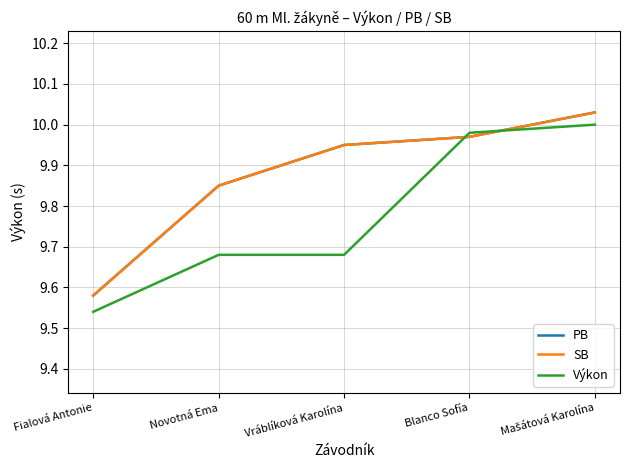

What is the approximate value of SB at Vráblíková Karolína?

9.9